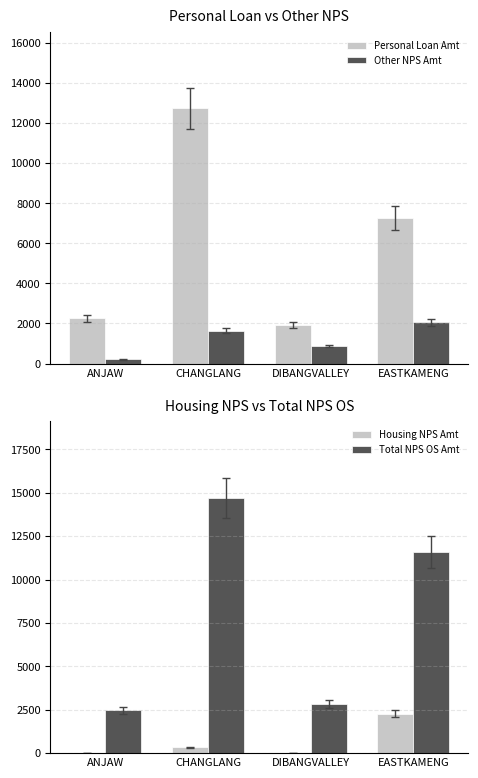

Reading right to left, transcribe all the data shown in this chart.

Personal Loan Amt: EASTKAMENG=7255.9	DIBANGVALLEY=1931.7	CHANGLANG=12731.7	ANJAW=2259.1
Other NPS Amt: EASTKAMENG=2051.5	DIBANGVALLEY=877.4	CHANGLANG=1630.3	ANJAW=204.9
Housing NPS Amt: EASTKAMENG=2277.1	DIBANGVALLEY=10.5	CHANGLANG=339.2	ANJAW=0.0
Total NPS OS Amt: EASTKAMENG=11584.5	DIBANGVALLEY=2819.6	CHANGLANG=14701.3	ANJAW=2464.0